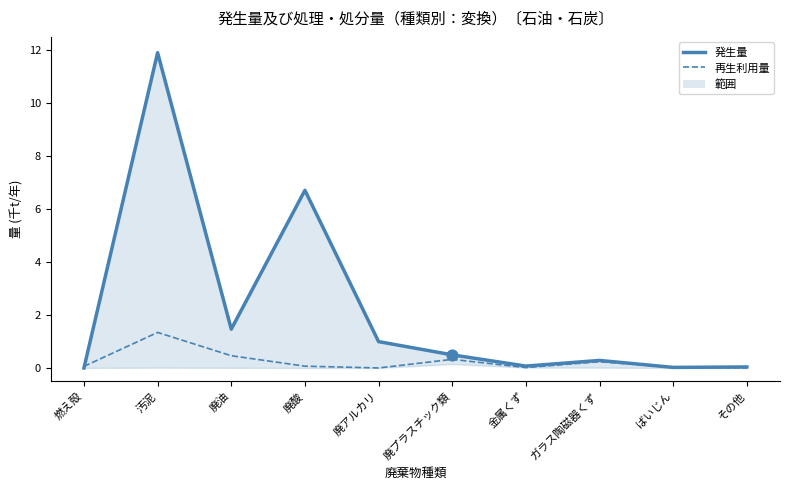

What is the total value across all series at 廃油?

1.9